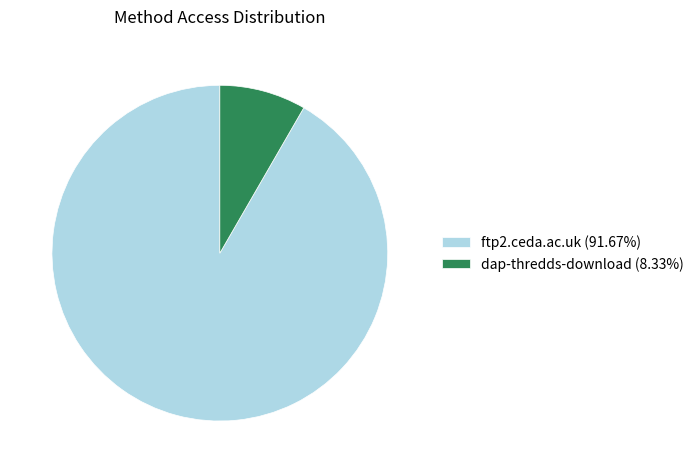

Is there any slice that represents more than half of the pie?

Yes